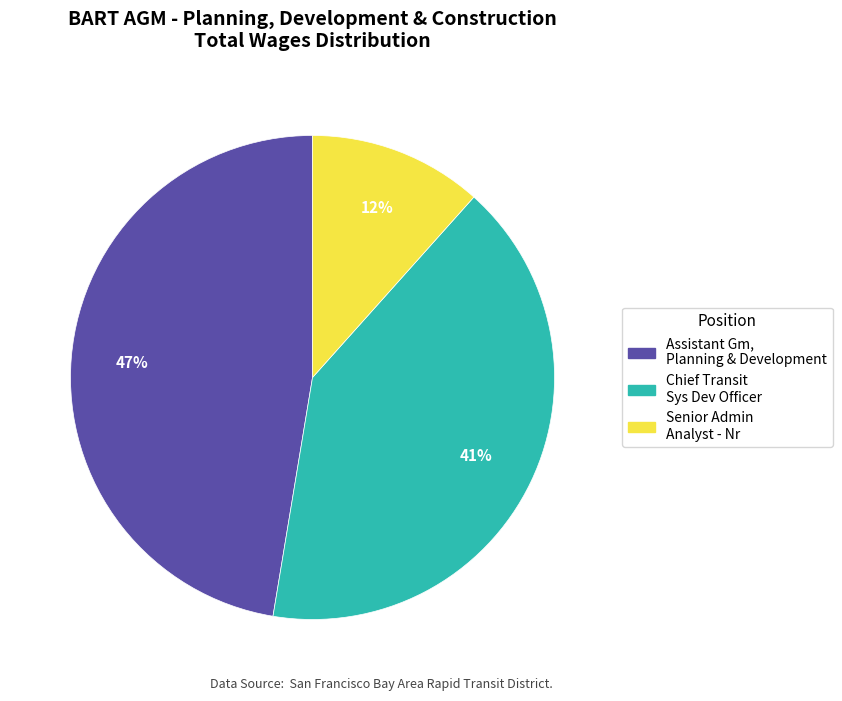

Between Assistant Gm, Planning & Development and Senior Admin Analyst - Nr, which is larger?

Assistant Gm, Planning & Development